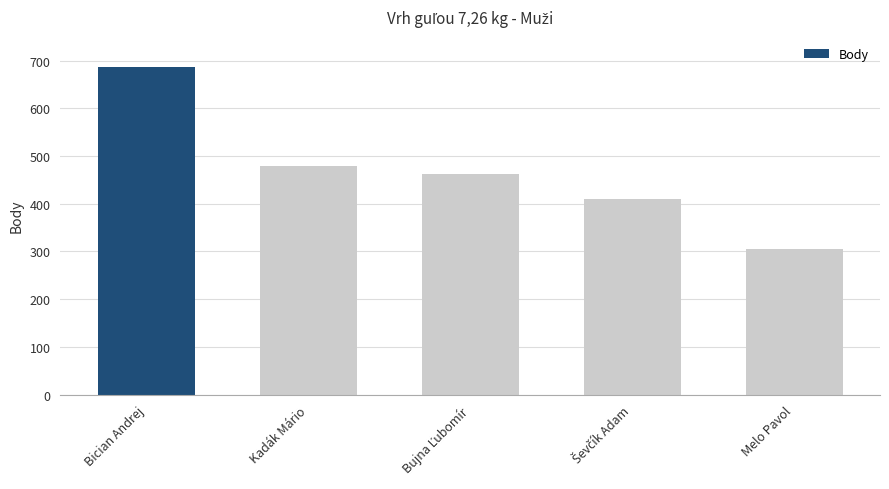

What is the change in value from Kadák Mário to Melo Pavol?

-174